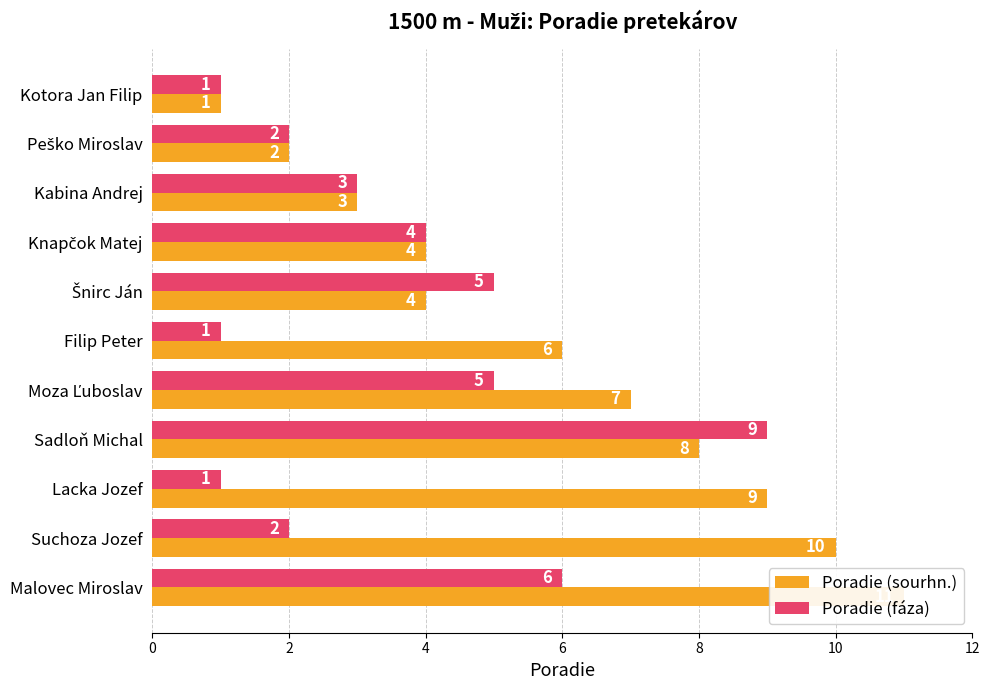

What is the approximate value of Poradie (sourhn.) at Suchoza Jozef, to the nearest 10?

10